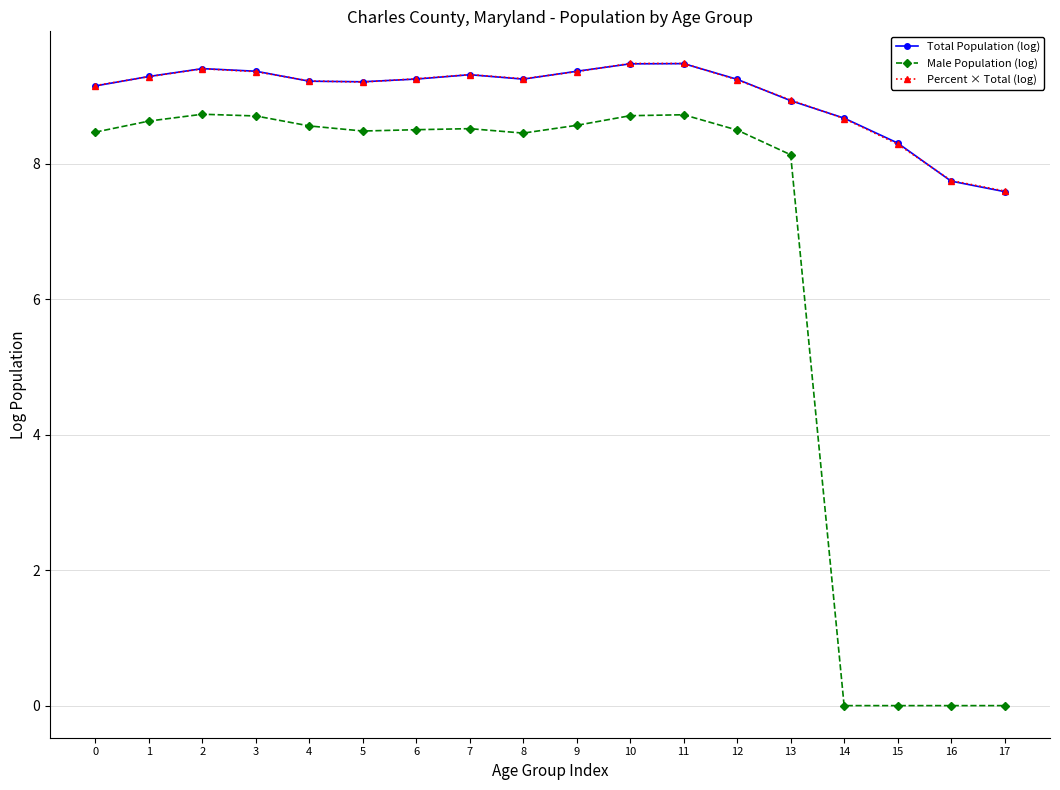

The value of Male Population (log) at 13 is 8.1. True or false?

True